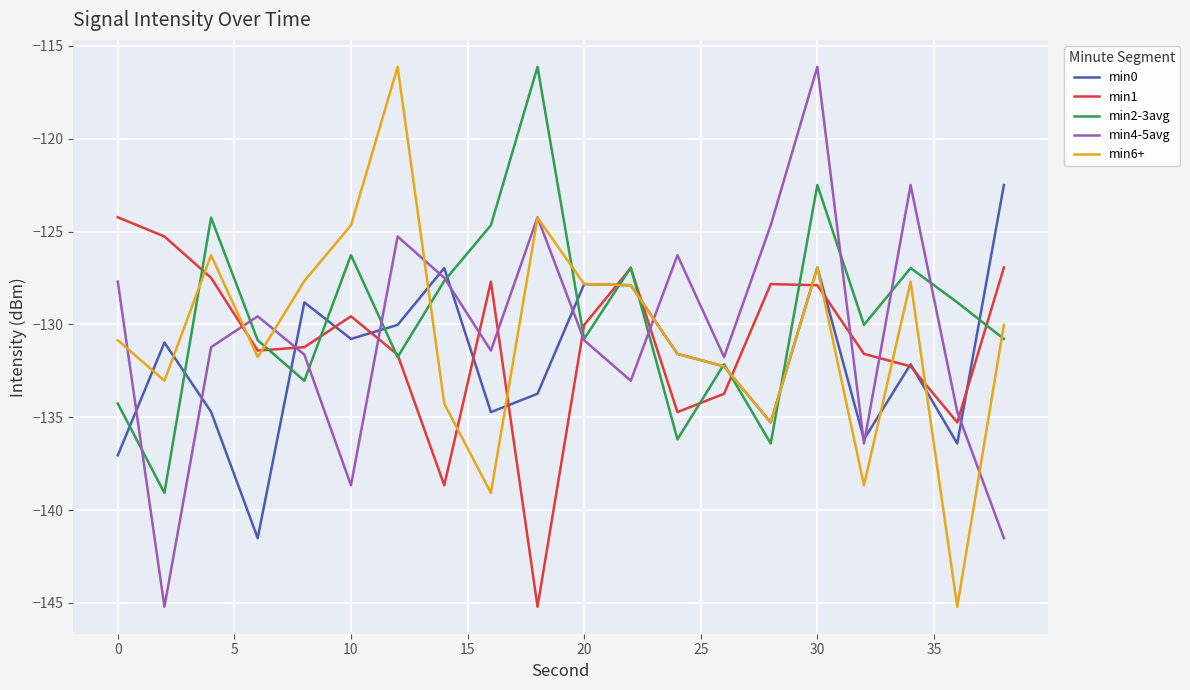

What is the greatest value displayed?

-116.1